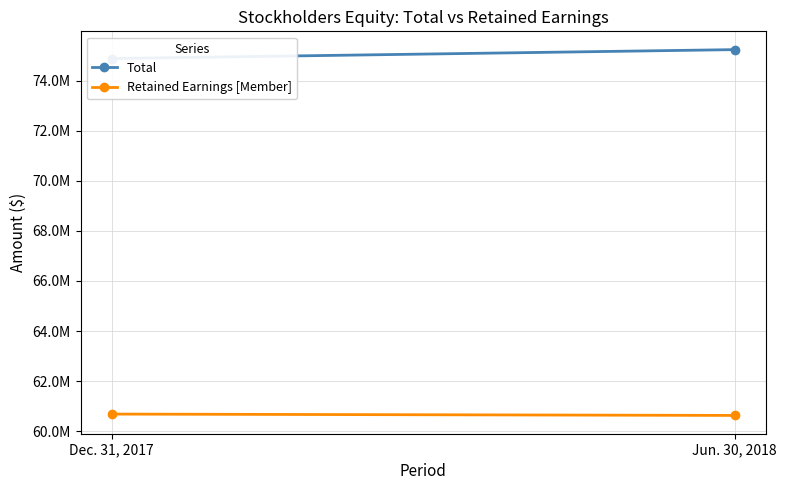

What position from the right is Jun. 30, 2018?

1